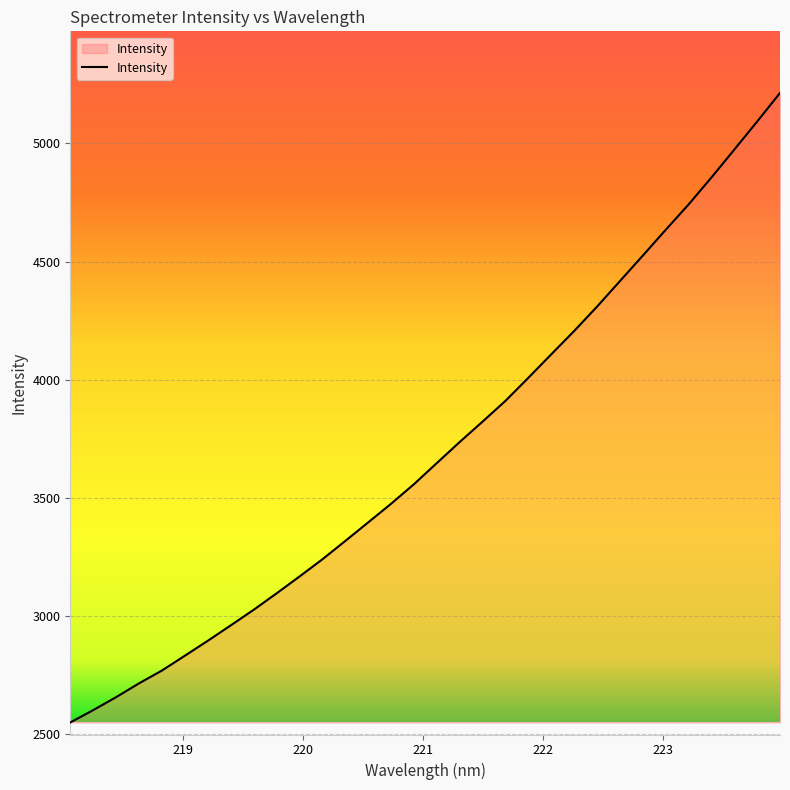

What is the difference between the maximum and minimum values?

2663.0